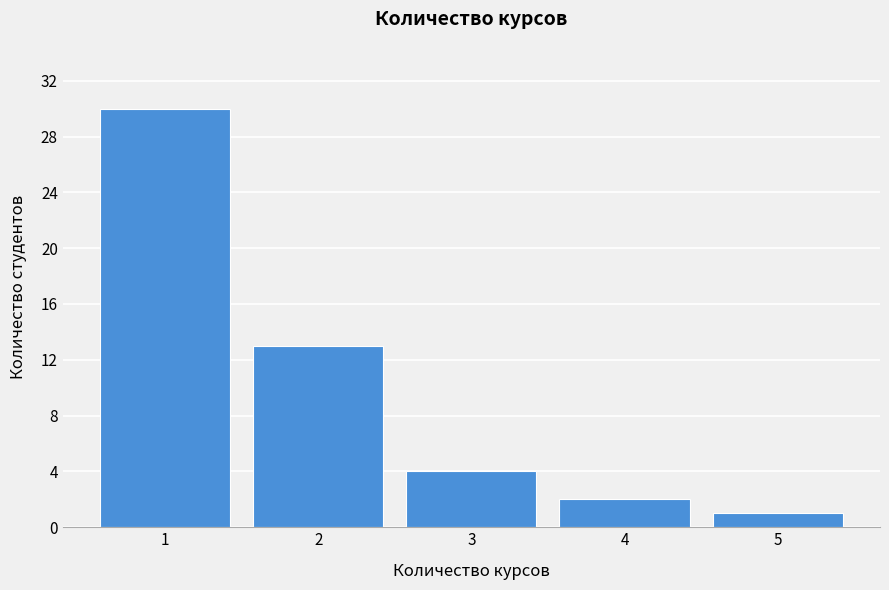

Over which range of the x-axis is the bar tallest?

0.5 to 1.5